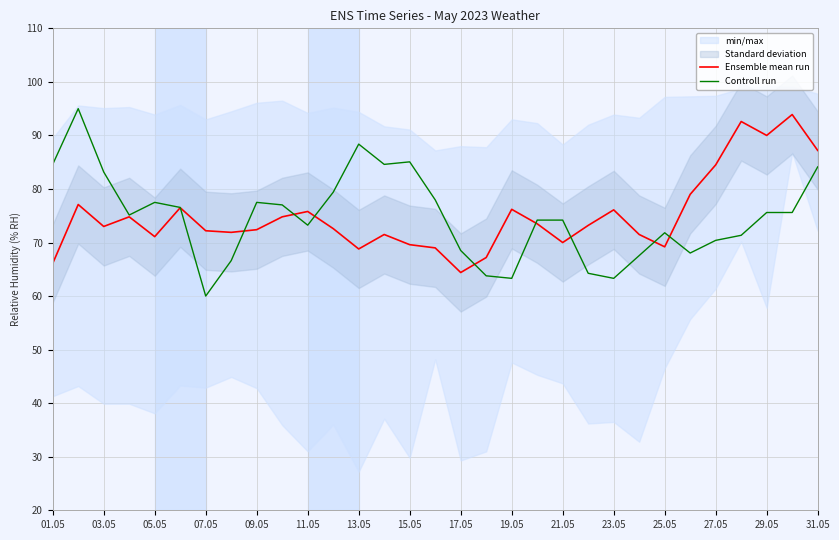

Which series has the widest spread of values?

Controll run